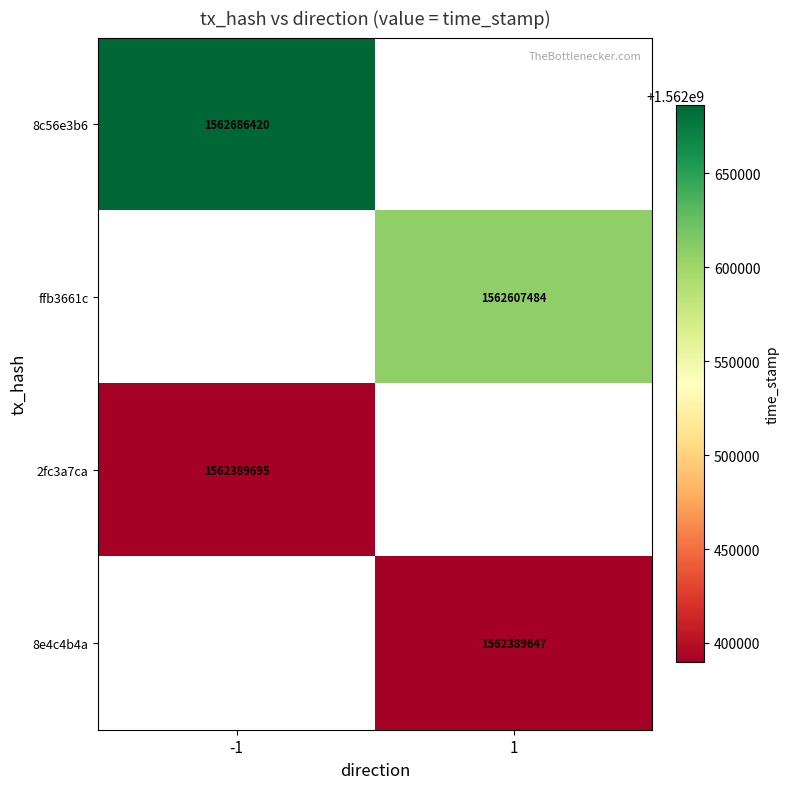

The value of 8e4c4b4a at 1 is 1562389647. True or false?

True